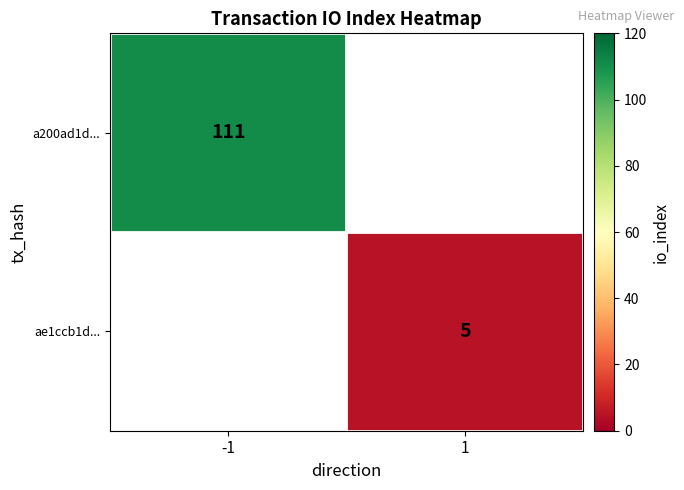

True or false: ae1ccb1d... has a value of 5 at 1.

True